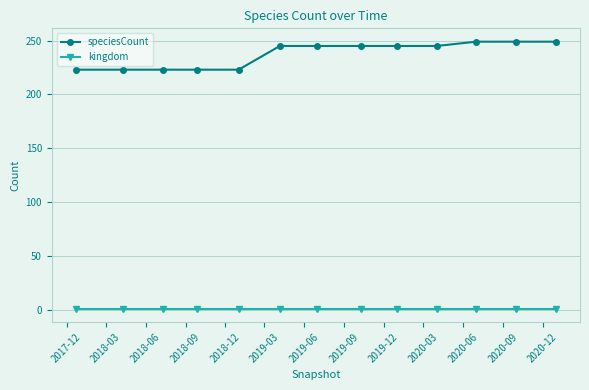

True or false: kingdom and speciesCount cross at least once.

False